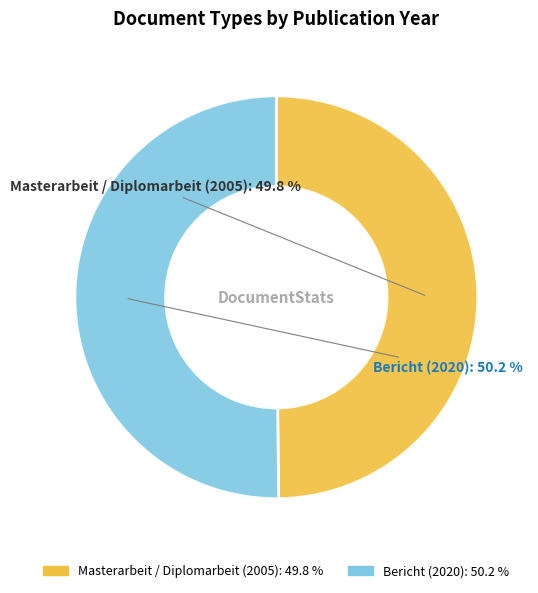

How many segments does this pie chart have?

2